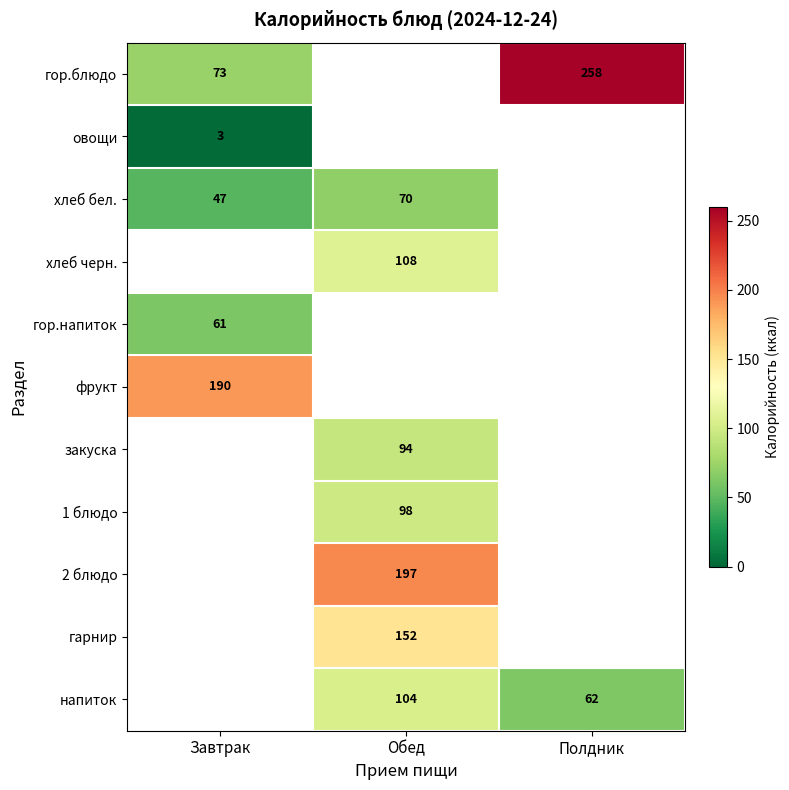

The хлеб бел. series shows 93.1 at Обед. True or false?

False